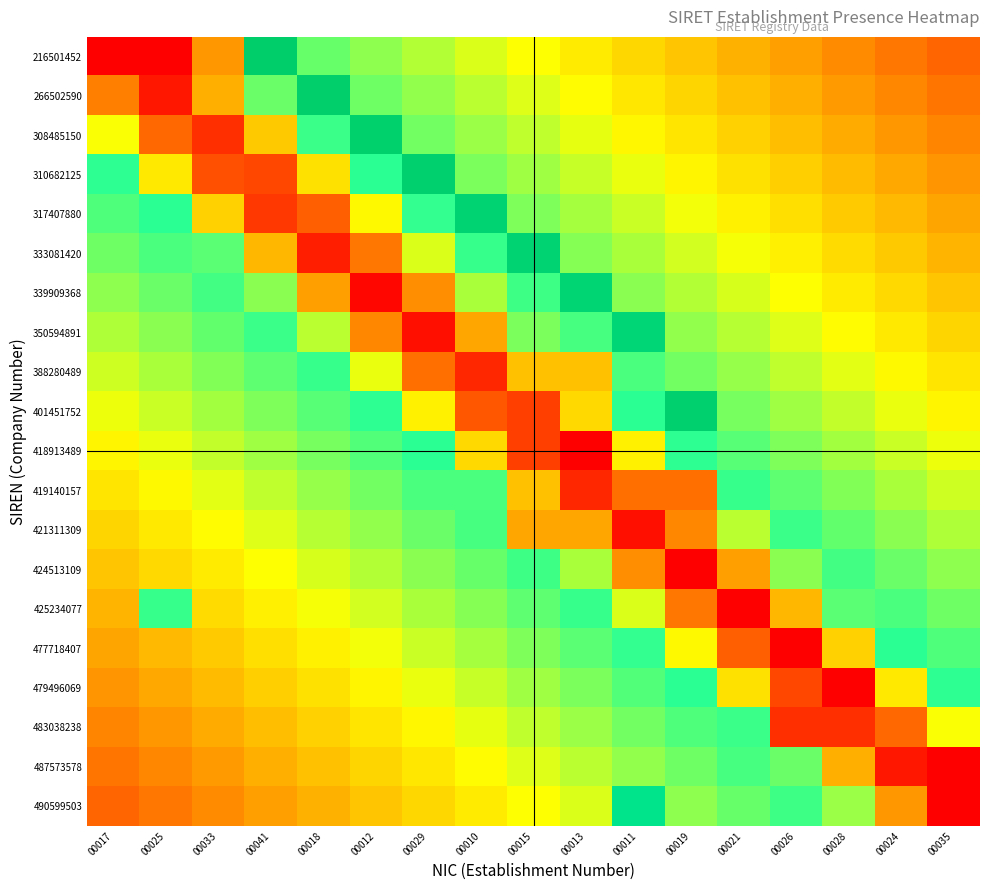

How many data points does each series have?

17